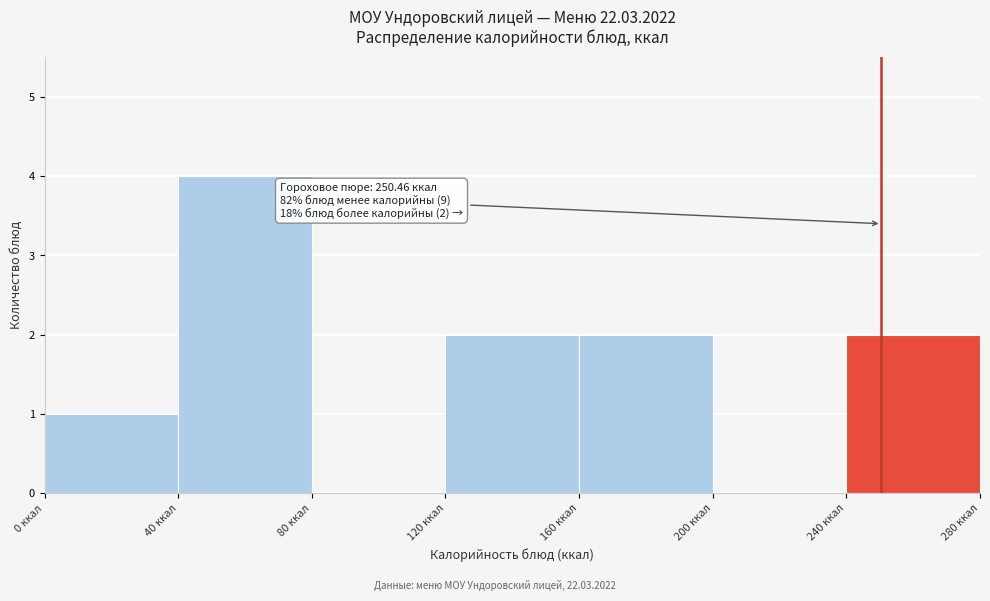

Over which range of the x-axis is the bar tallest?

40 to 80